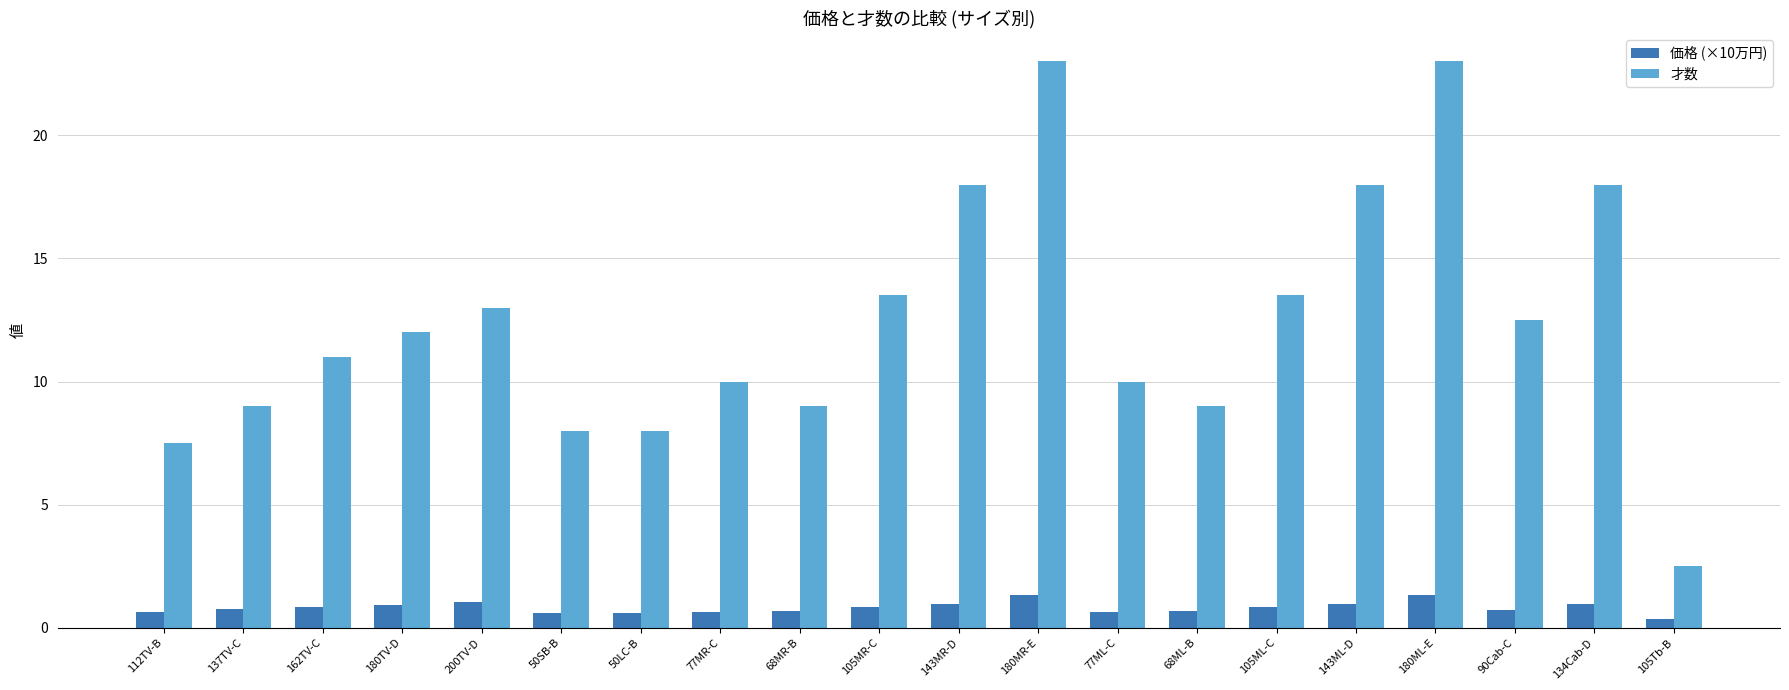

The 価格 (×10万円) series shows 1.0 at 143ML-D. True or false?

True